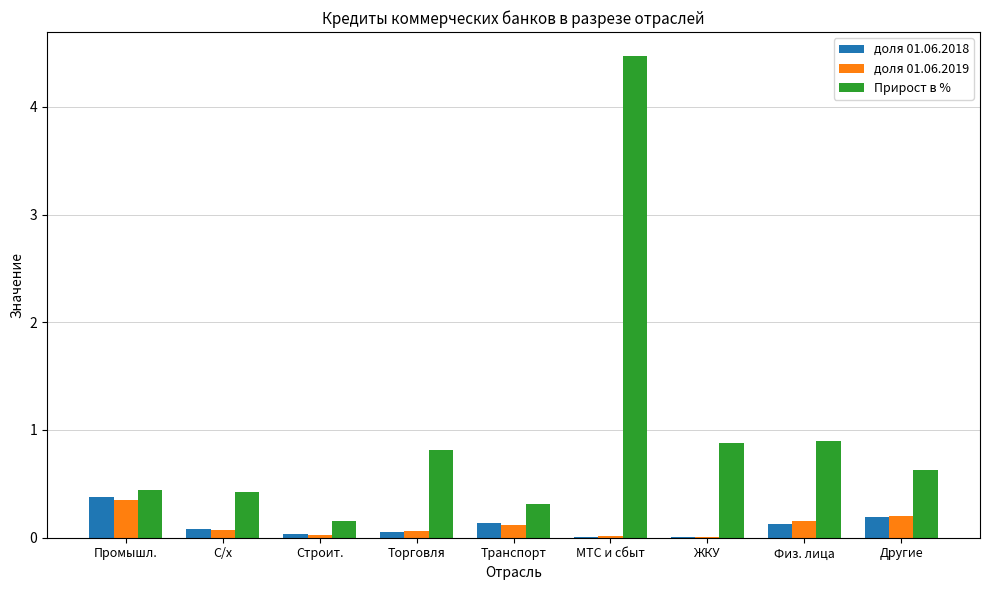

Read the Прирост в % value at Торговля.

0.8